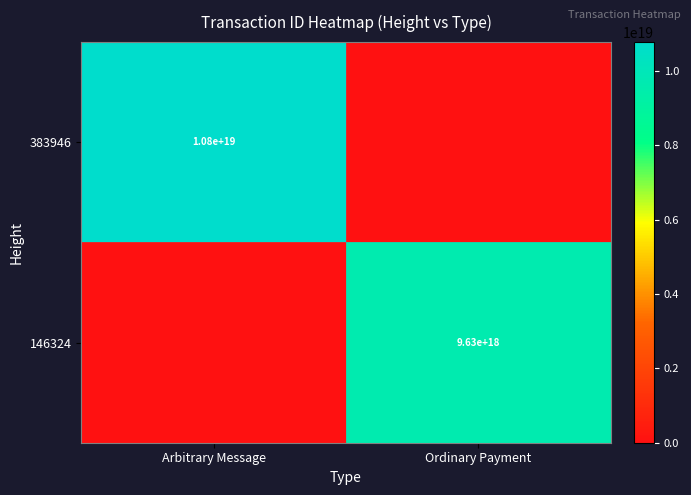

Is it true that 383946 equals 4006059835020955136 at Arbitrary Message?

False